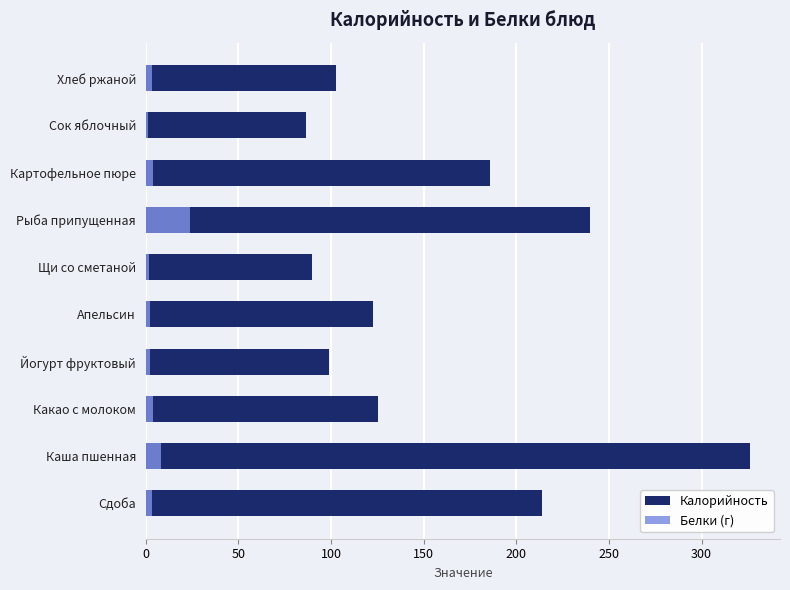

Count the number of categories in the chart.

10